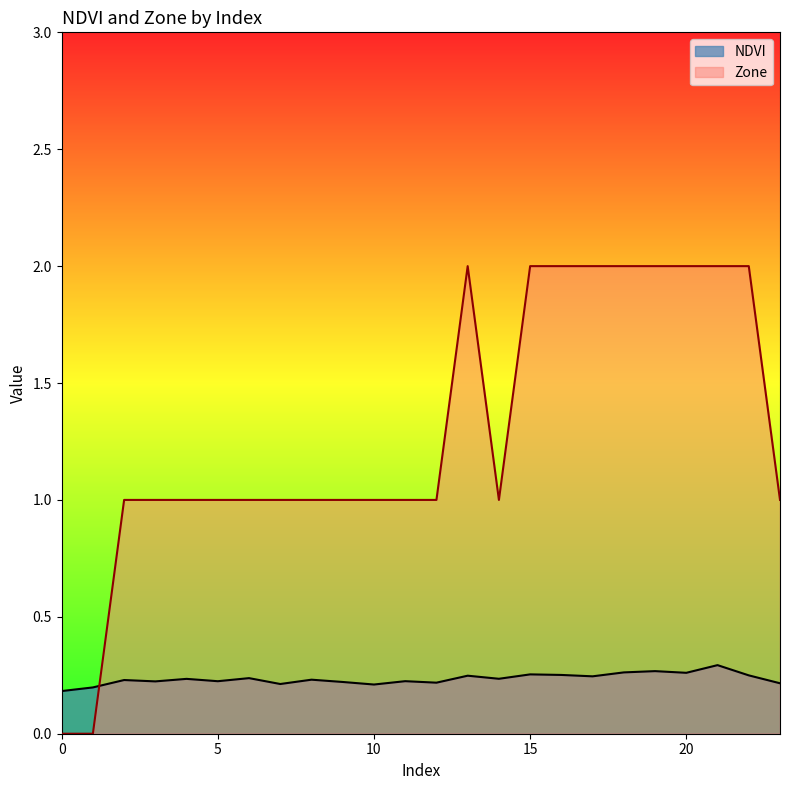

True or false: NDVI has more than 1 interior local peaks.

True